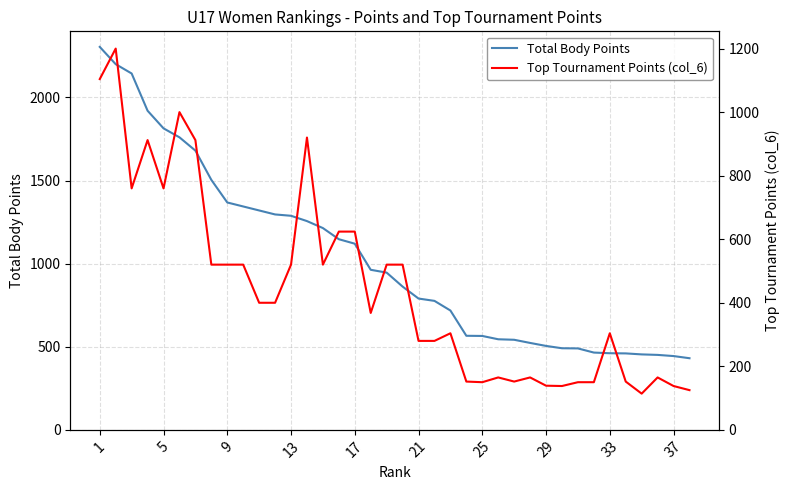

Which label corresponds to the largest value in the chart?

1